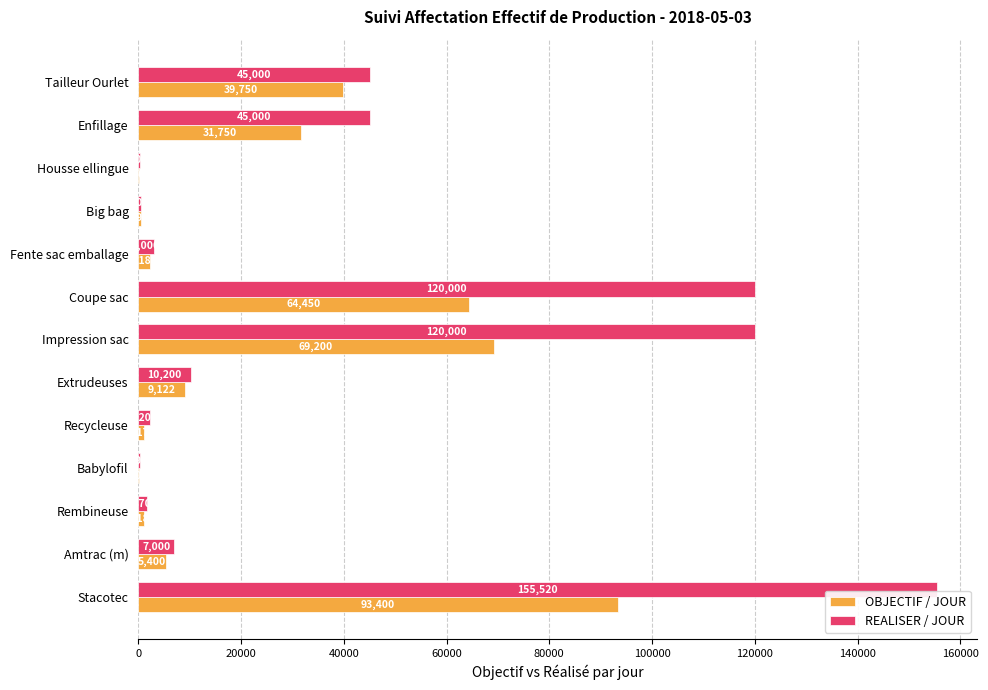

Which label corresponds to the largest value in the chart?

Stacotec